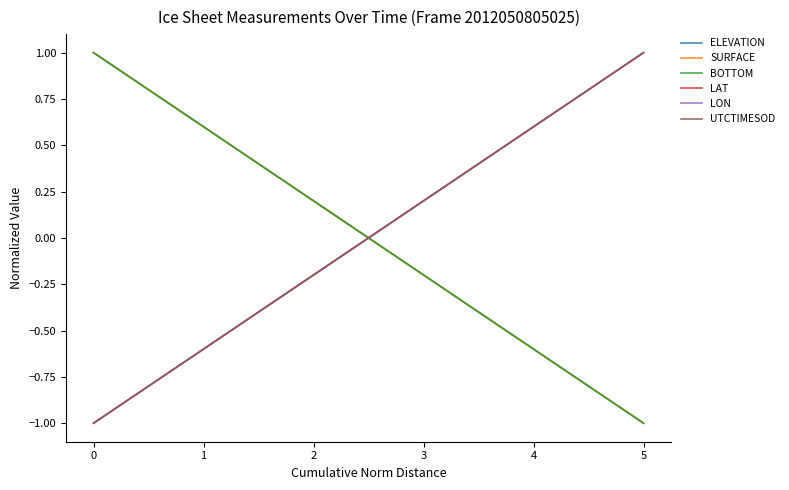

How many values in SURFACE are below zero?

26